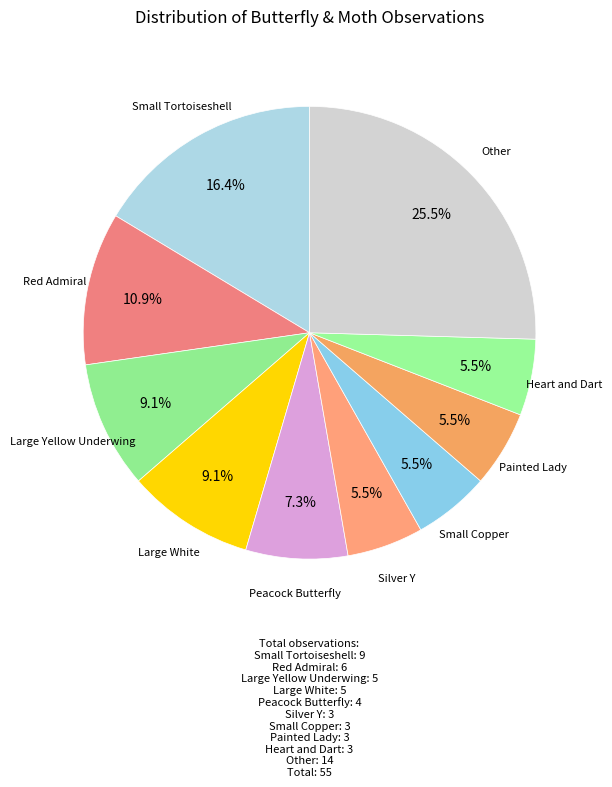

Rank the categories by value from highest to lowest.

Other, Small Tortoiseshell, Red Admiral, Large Yellow Underwing, Large White, Peacock Butterfly, Silver Y, Small Copper, Painted Lady, Heart and Dart